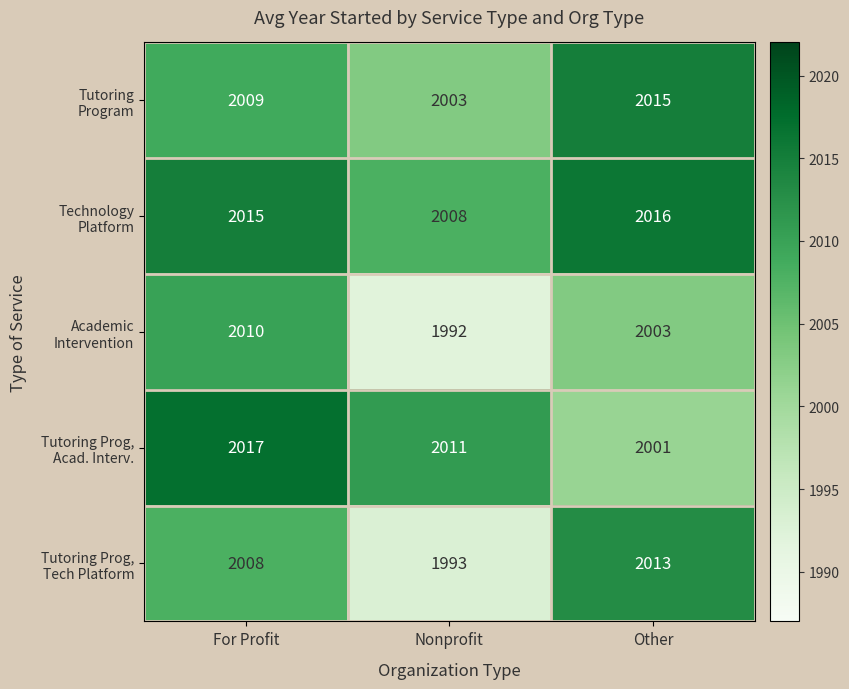

How many data points does each series have?

3